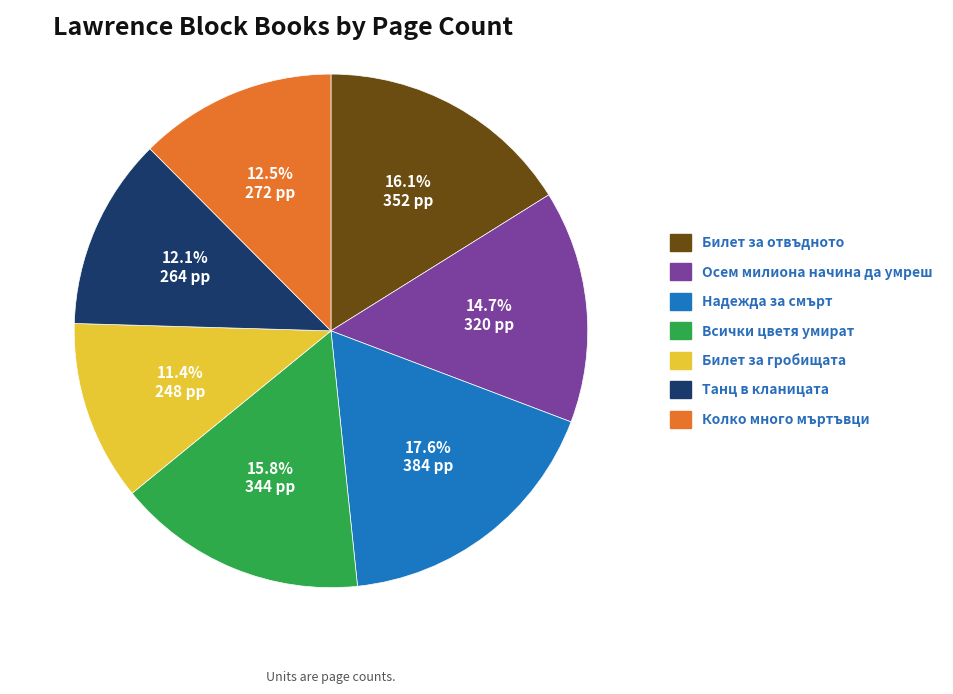

Which category has the smallest portion of the pie?

Билет за гробищата